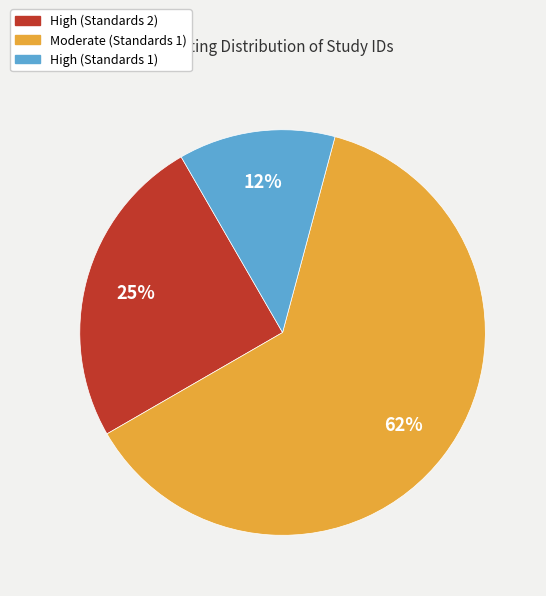

To the nearest percent, what is the average slice percentage?

33%